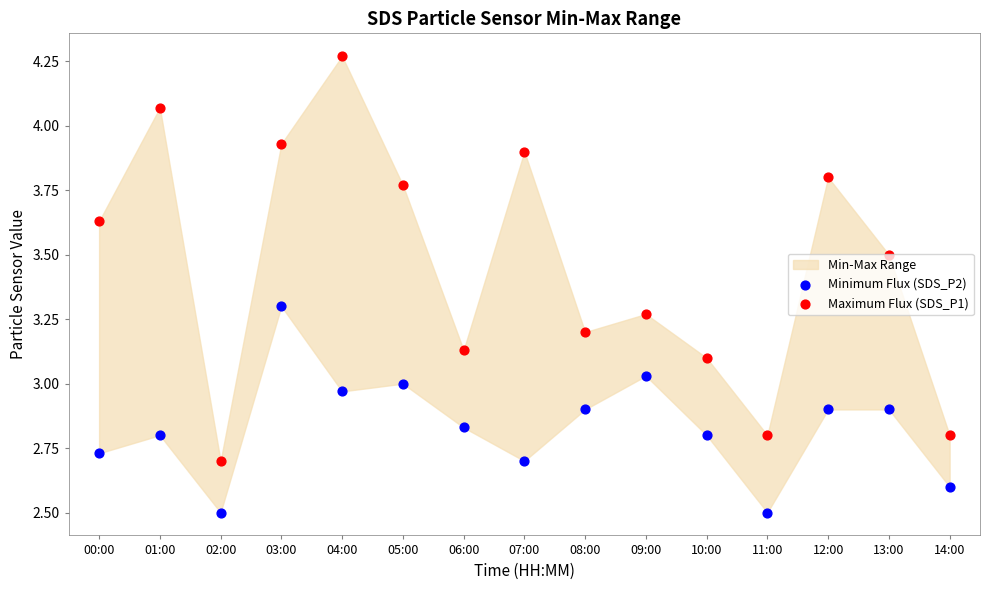

Which series reaches the minimum Y coordinate?

Minimum Flux (SDS_P2)